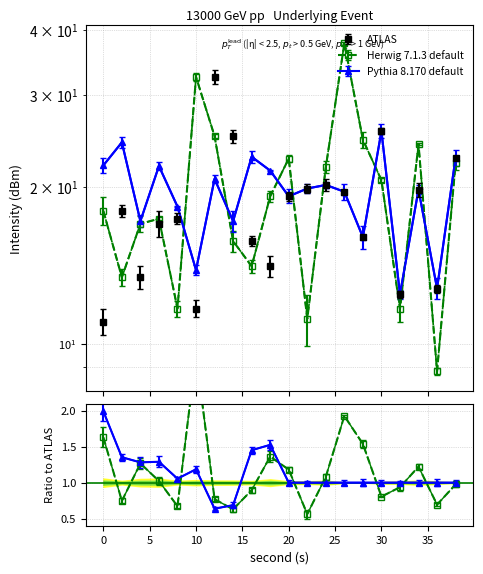

How many times do Pythia 8.170 default and ATLAS cross each other?

2